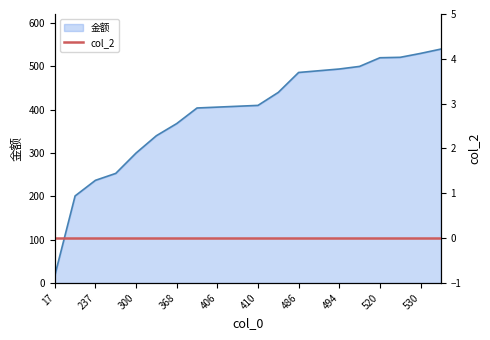

How many data points are less than 410?

10